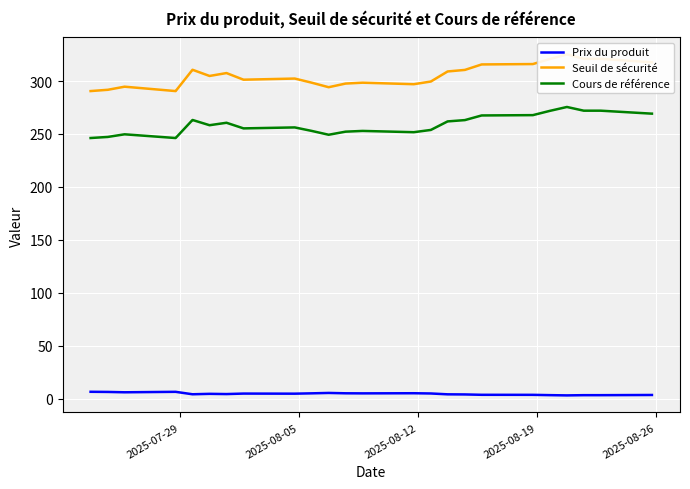

True or false: Cours de référence and Prix du produit cross at least once.

False